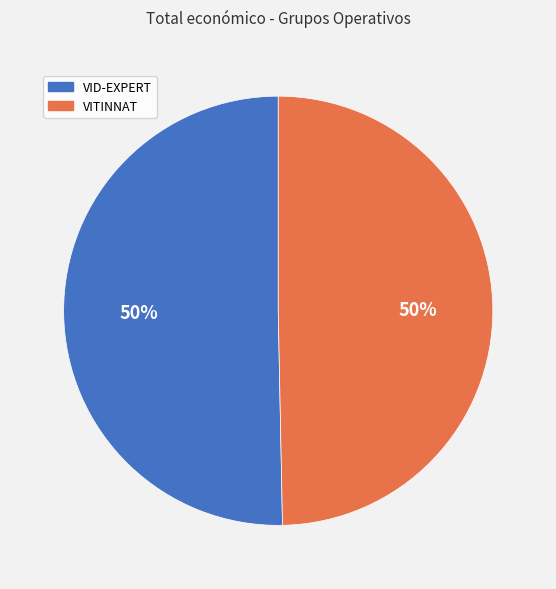

Approximately how many times larger is the value at VID-EXPERT compared to VITINNAT?

1.0